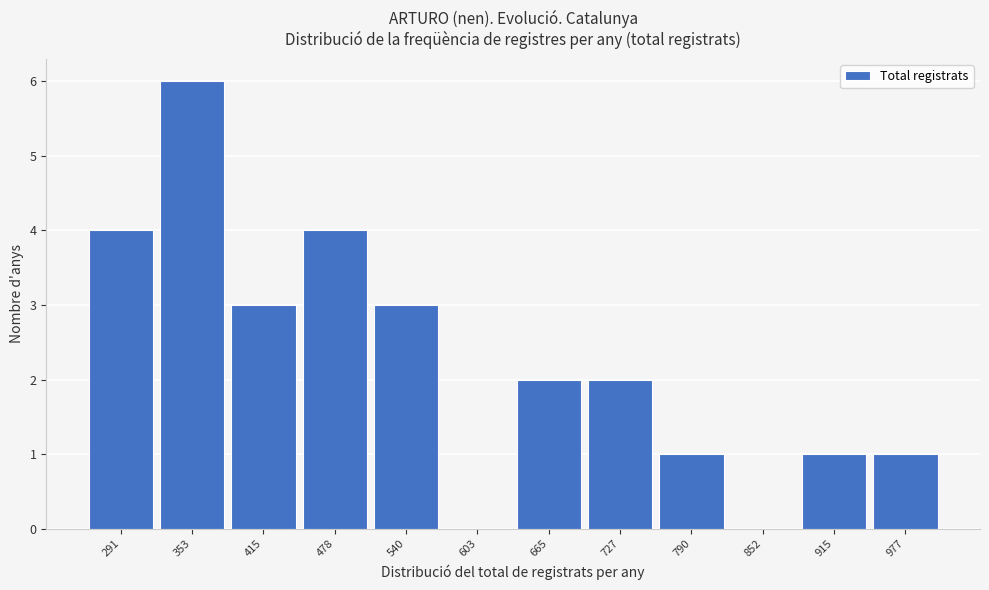

Reading left to right, transcribe all the data shown in this chart.

291=4	353=6	415=3	478=4	540=3	603=0	665=2	727=2	790=1	852=0	915=1	977=1